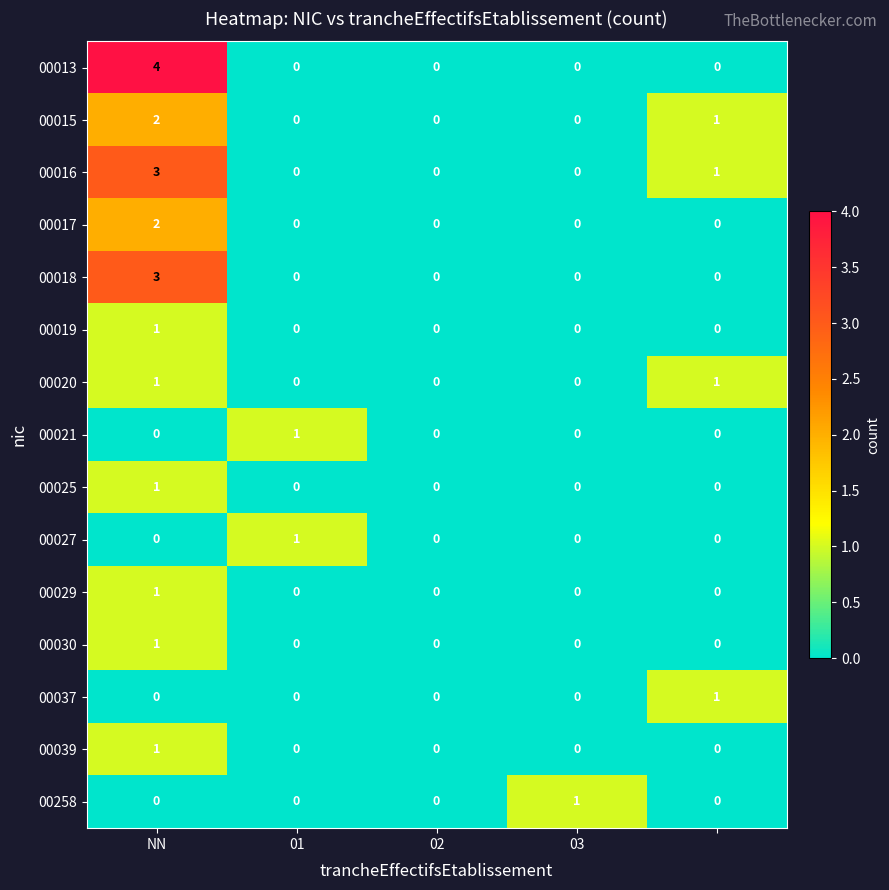

Count the 00018 values in the range 0 to 1.

4